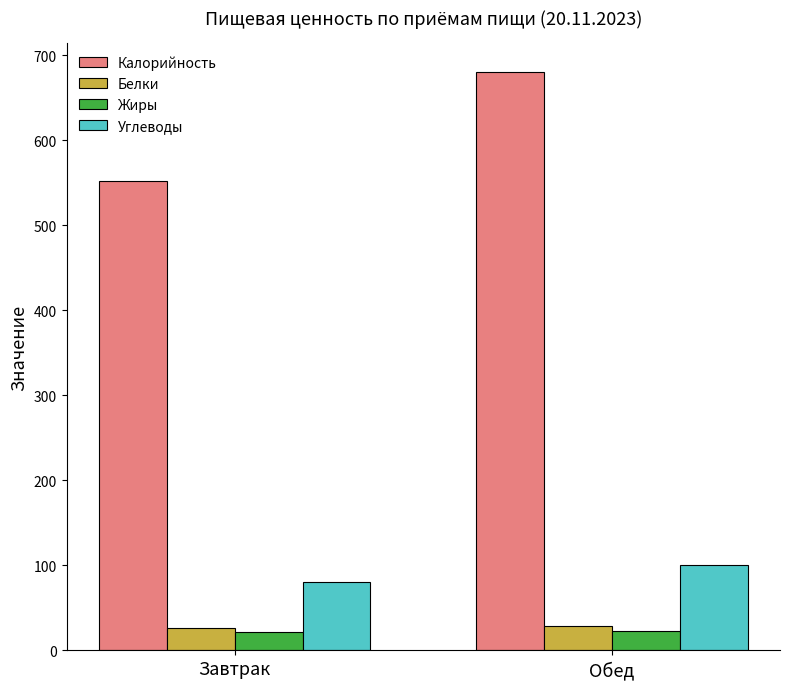

Count the number of categories in the chart.

2